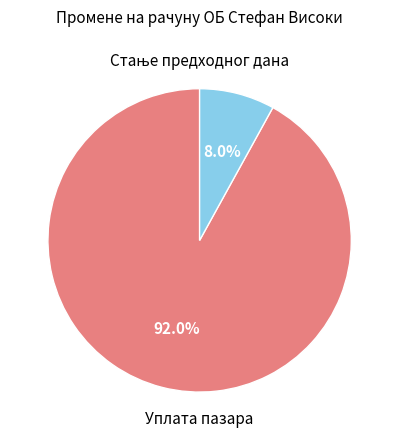

Is there any slice that represents more than half of the pie?

Yes